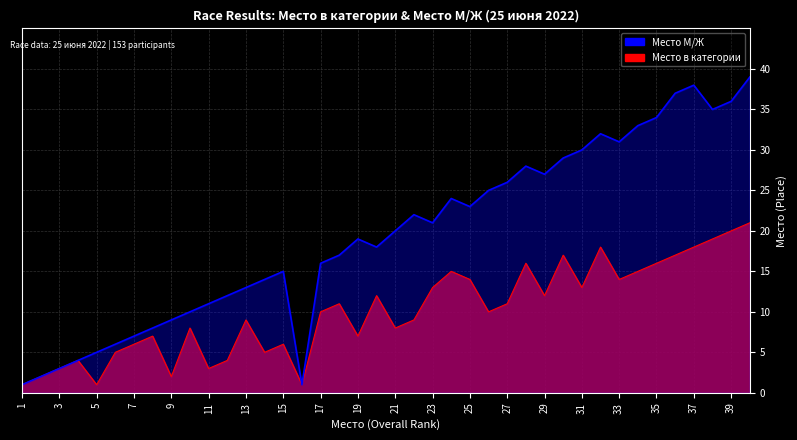

True or false: Место М/Ж and Место в категории intersect in this chart.

False